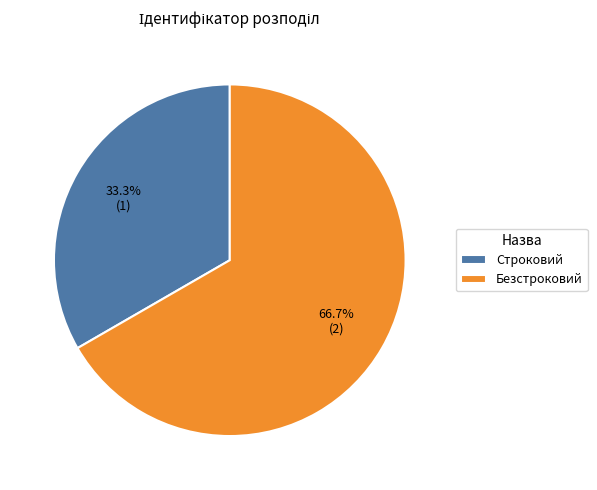

What is the majority slice?

Безстроковий